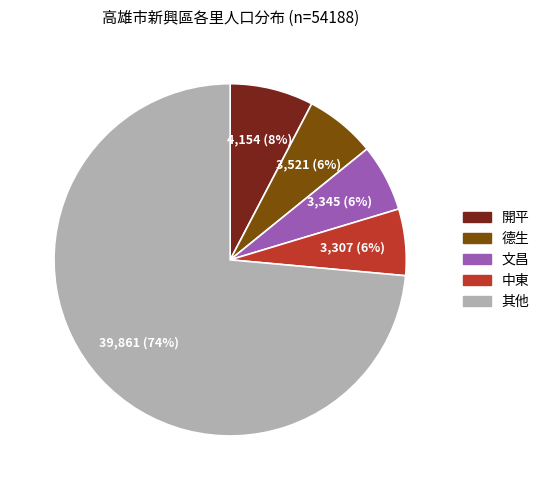

Does any single category account for the majority?

Yes